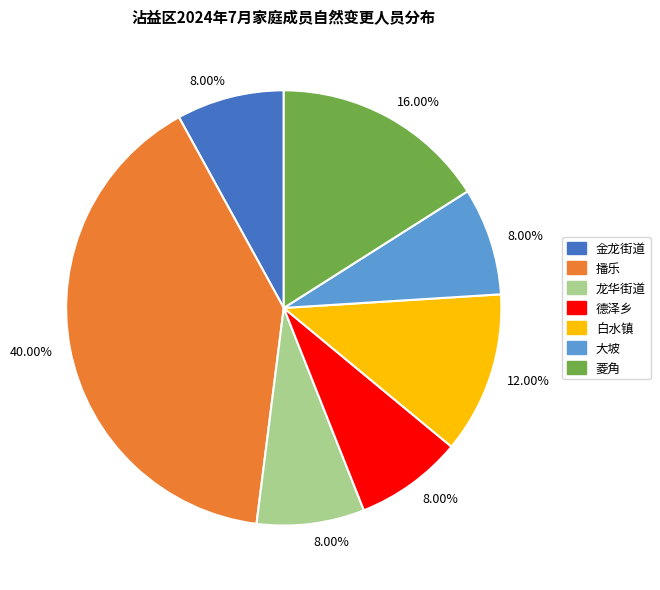

To the nearest percent, what is the difference between the 菱角 and 播乐 slice percentages?

24%